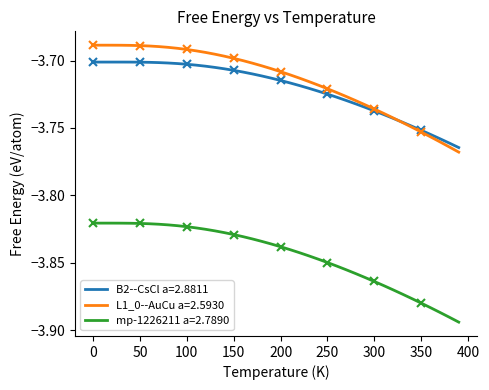

True or false: mp-1226211 a=2.7890 and B2--CsCl a=2.8811 cross at least once.

False